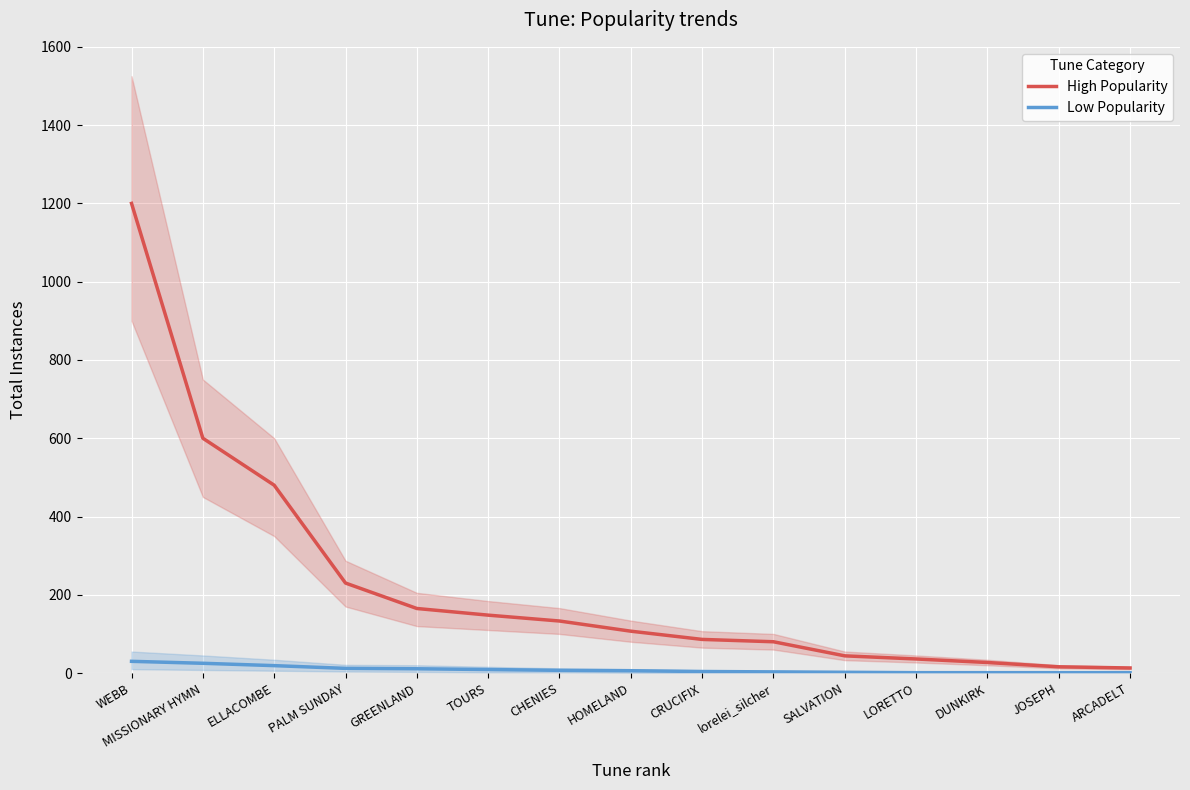

Read the Low Popularity value at CHENIES, to the nearest 5.

5